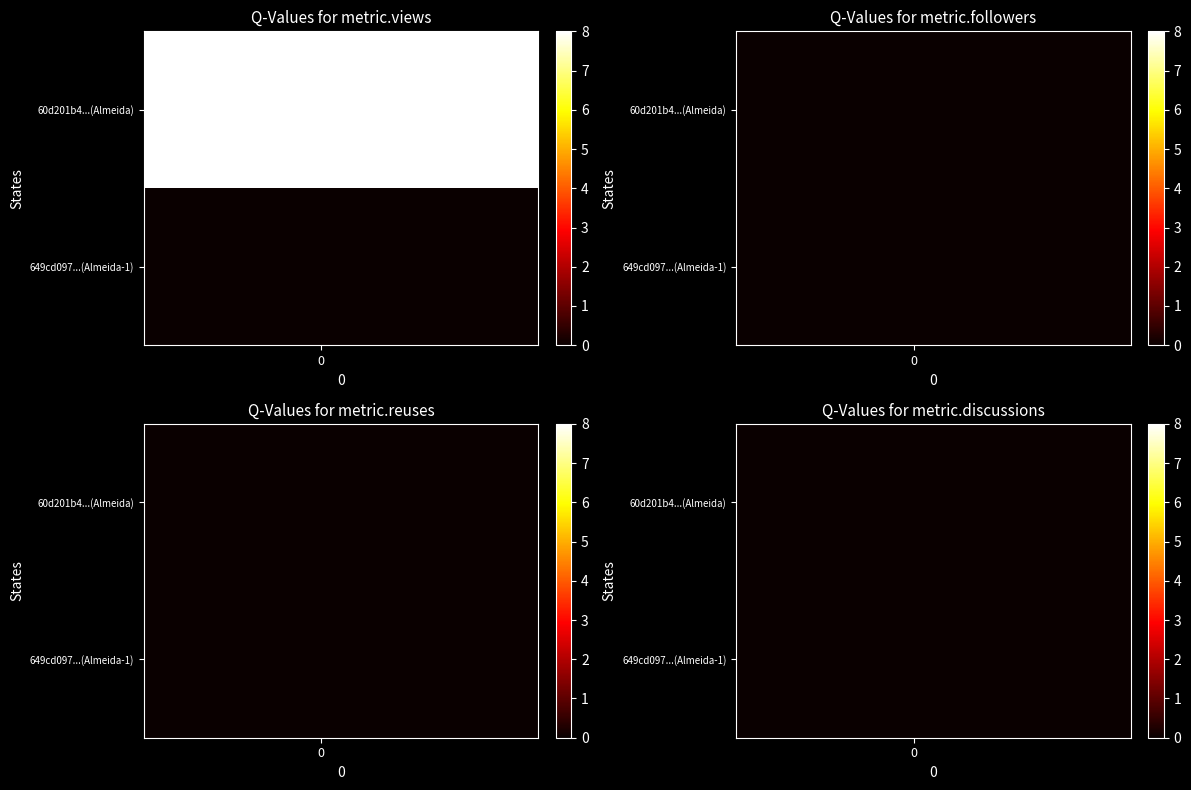

Is the value of 60d201b40781901de863326b at metric.followers greater than the value of 649cd097078190ea962176f2 at metric.reuses?

No